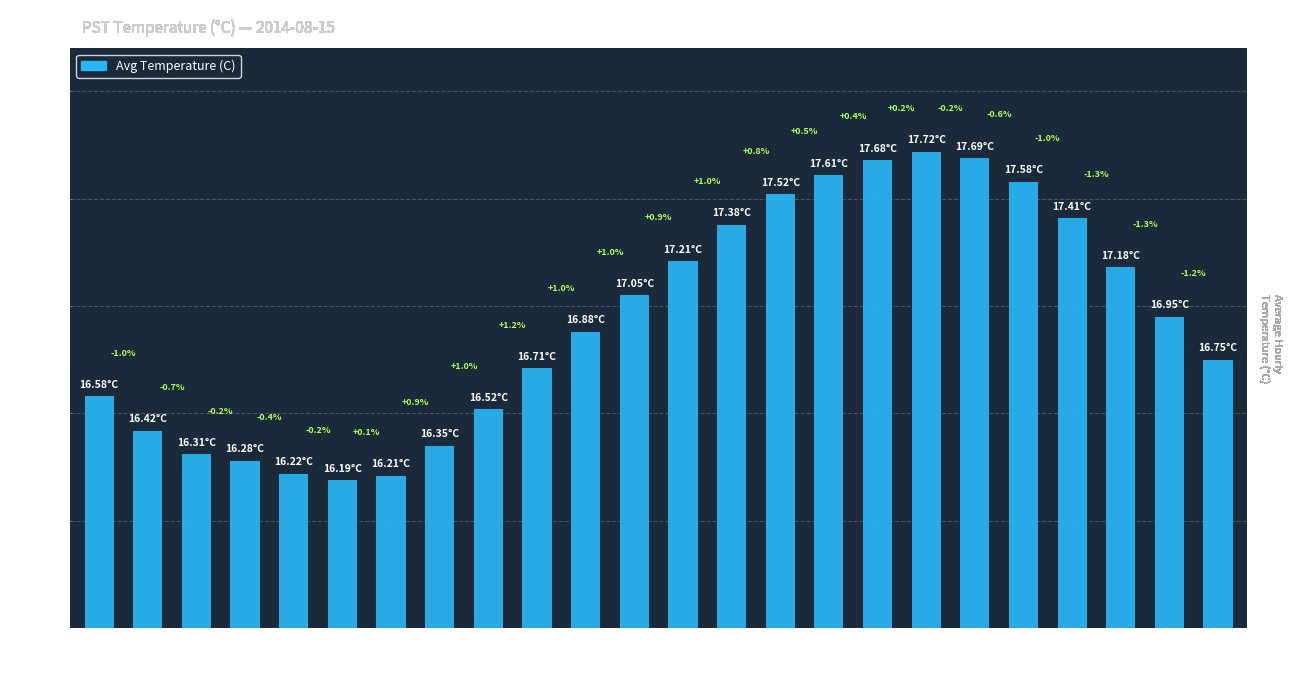

Reading right to left, transcribe all the data shown in this chart.

16.8	16.9	17.2	17.4	17.6	17.7	17.7	17.7	17.6	17.5	17.4	17.2	17.1	16.9	16.7	16.5	16.4	16.2	16.2	16.2	16.3	16.3	16.4	16.6